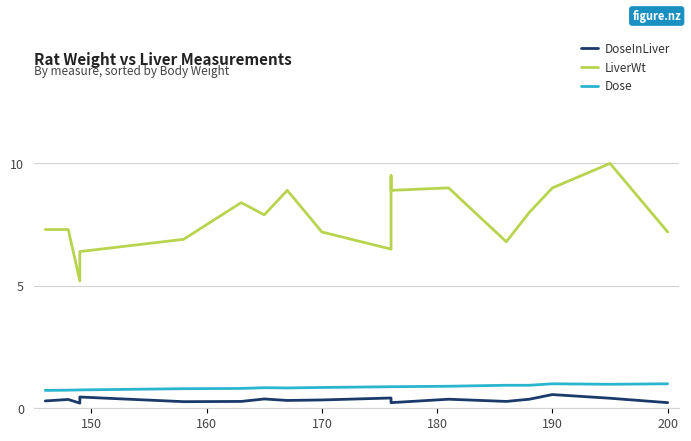

In Dose, how many points are lower than both neighbors (excluding endpoints)?

2